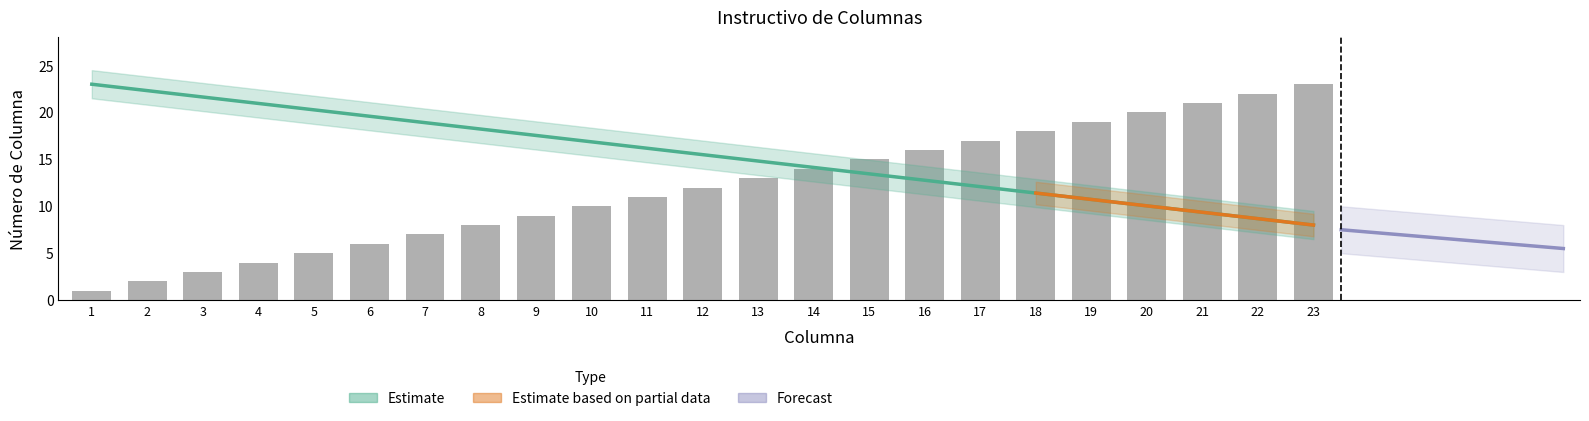

What is the difference between the maximum and second lowest values?

21